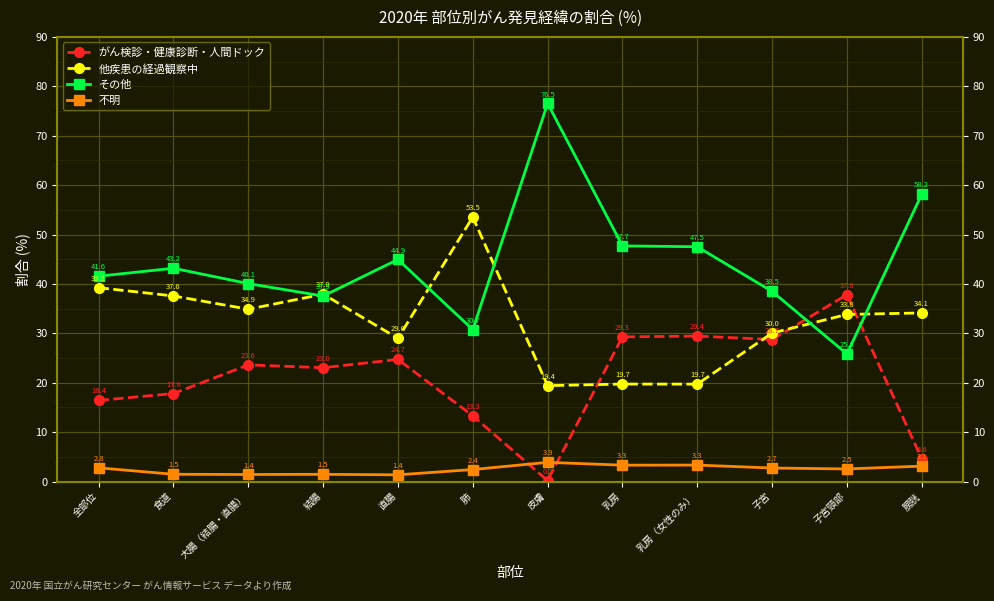

What is the value of the 不明 point at the 9th from the left?

3.3